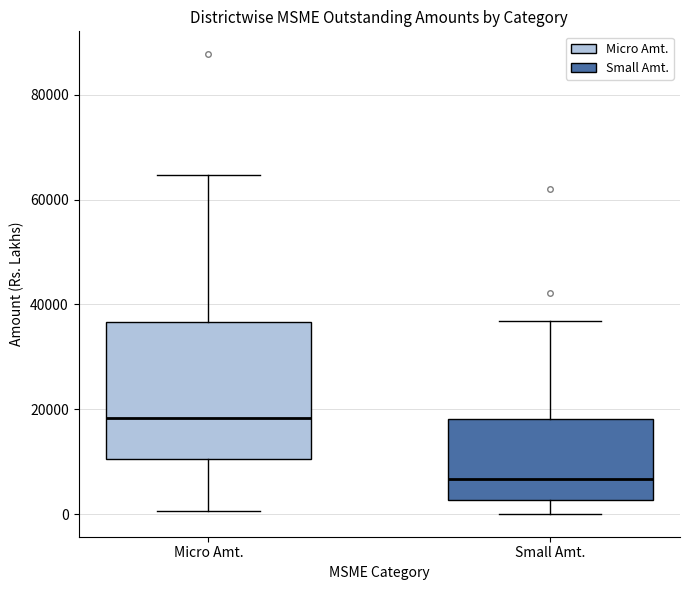

Which box is the tallest, from its lower edge to its upper edge?

Micro Amt.